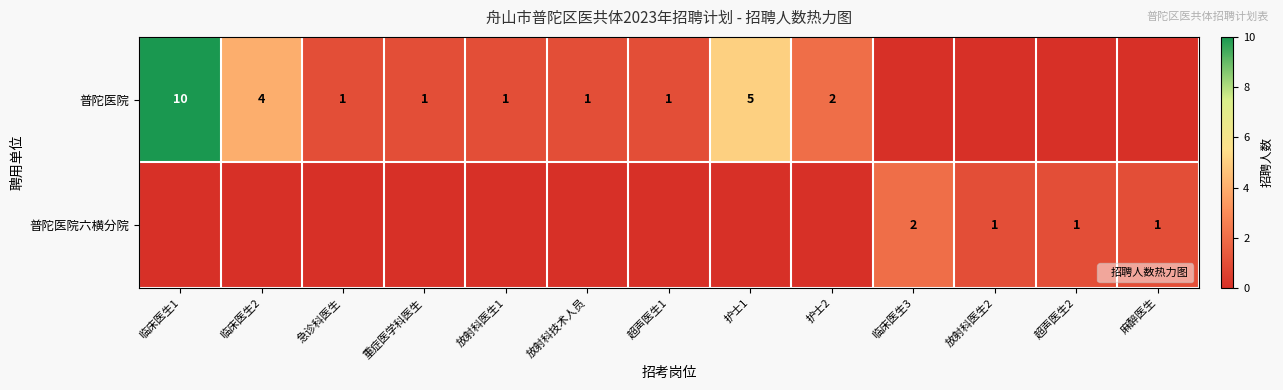

What is the total value across all series at 超声医生1?

1